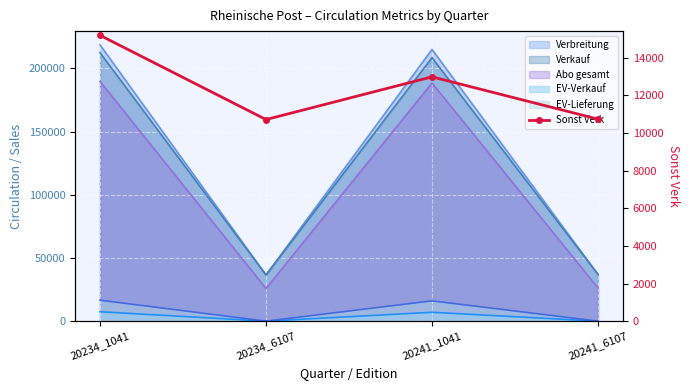

What is the ratio of the value at 20234_6107 to the value at 20241_1041?

0.8